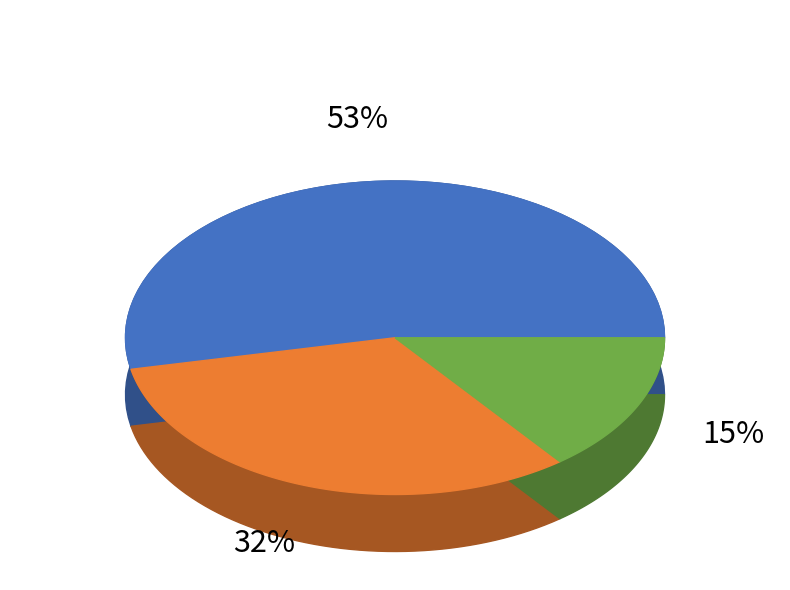

Is it true that Journal Africain d Hepato-Gastroenterologie is 1% of the pie?

False